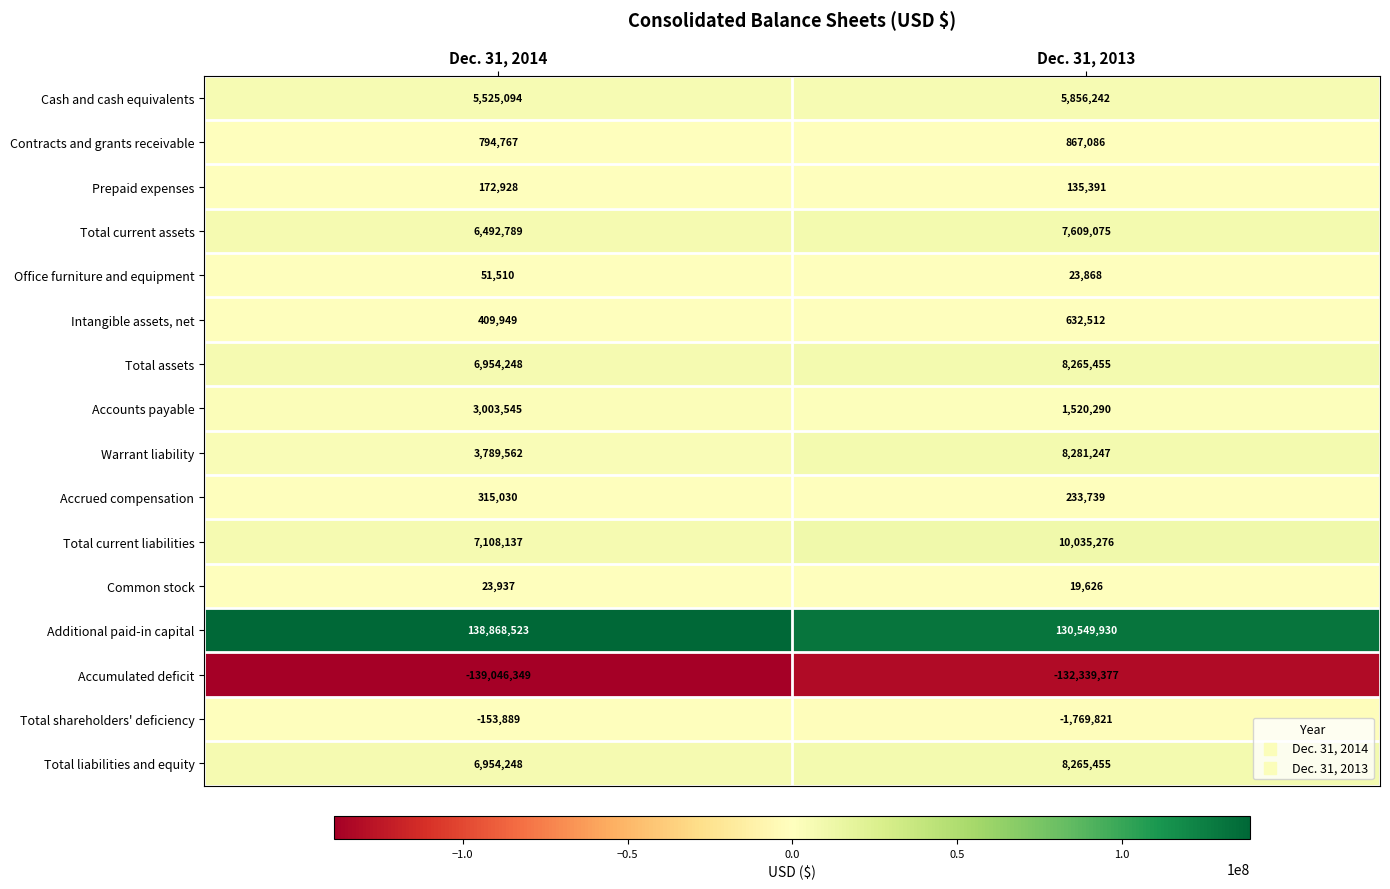

What is the total value across all series at Dec. 31, 2013?

48185994